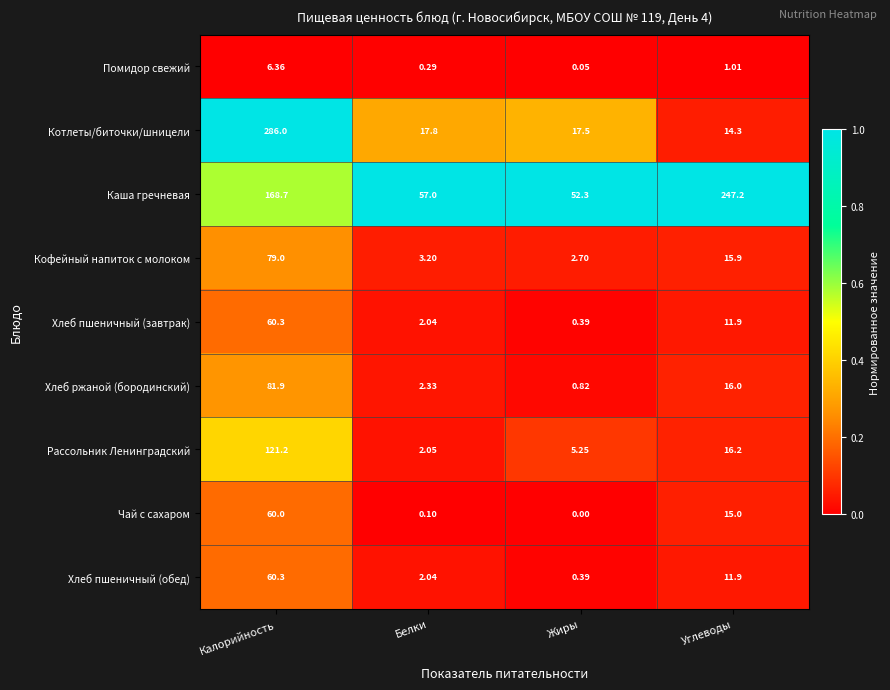

Which series changed the most between Калорийность and Углеводы?

Котлеты/биточки/шницели